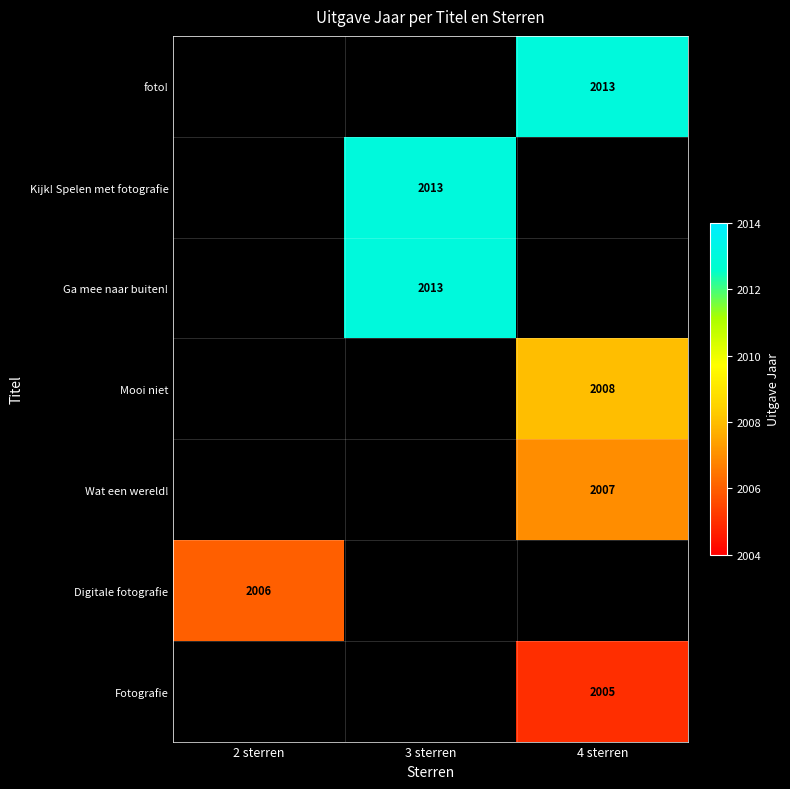

Which category has the highest value across all series?

4 sterren